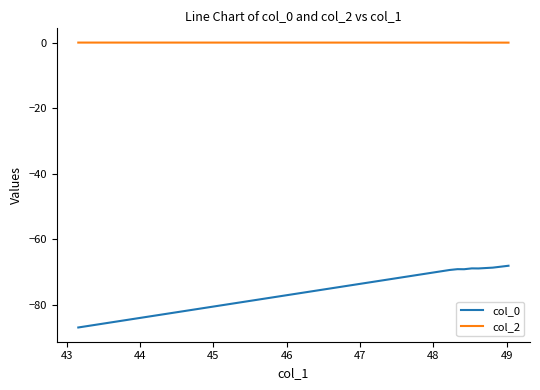

True or false: col_0 and col_2 cross at least once.

False